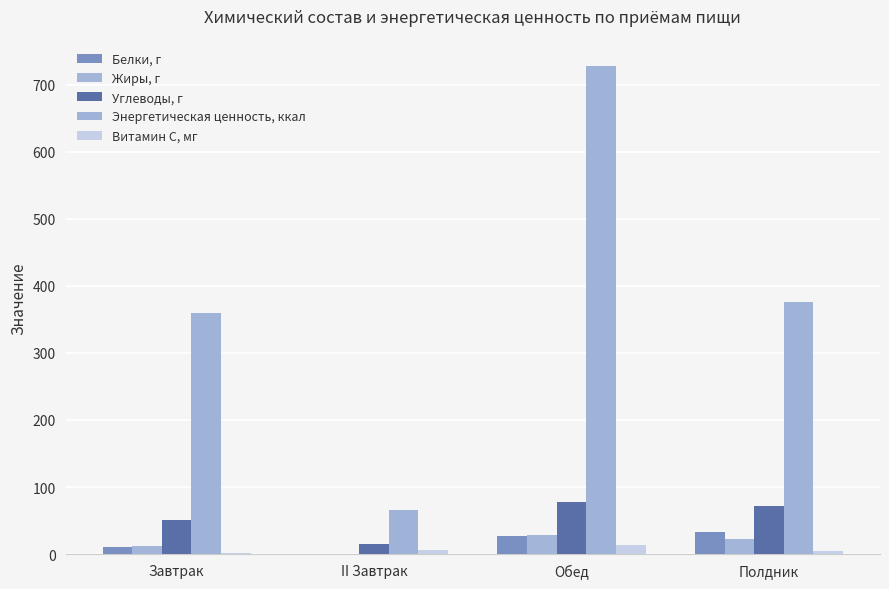

Which series has the largest total across all categories?

Энергетическая ценность, ккал